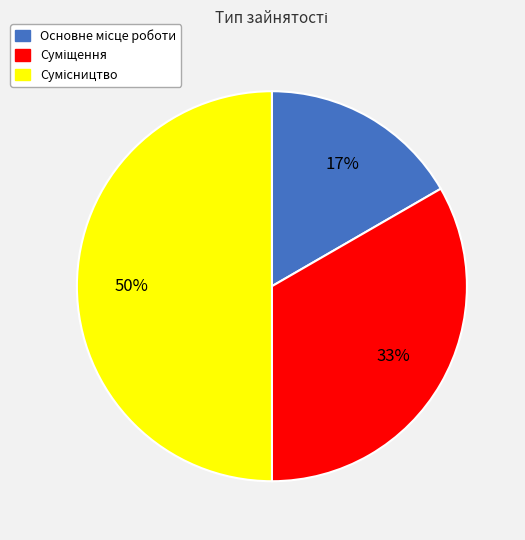

To the nearest percent, what is the average slice percentage?

33%